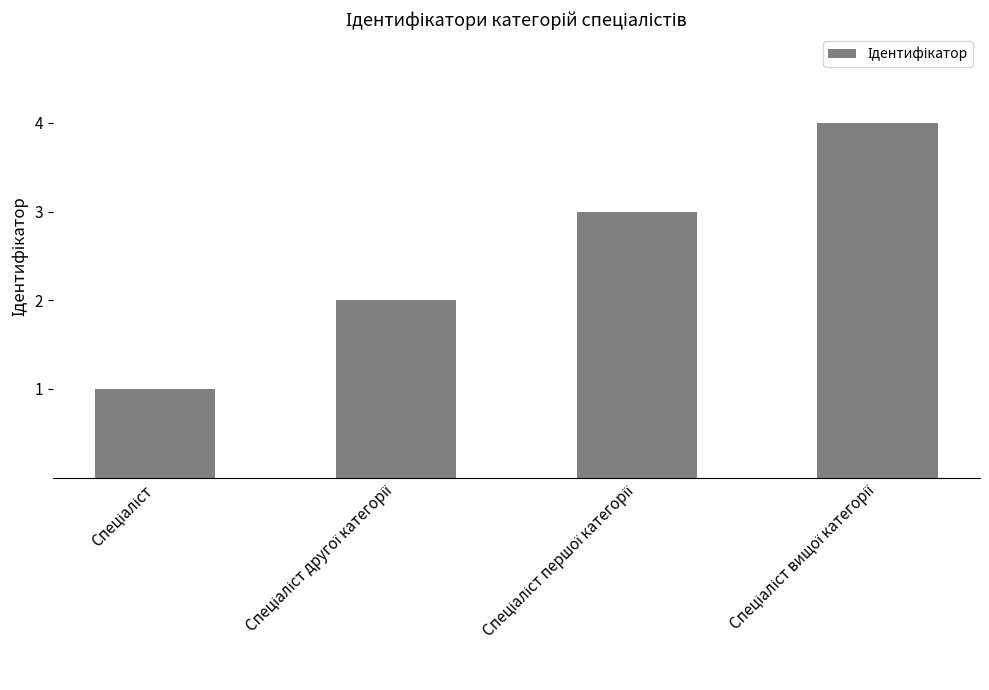

What is the greatest value displayed?

4